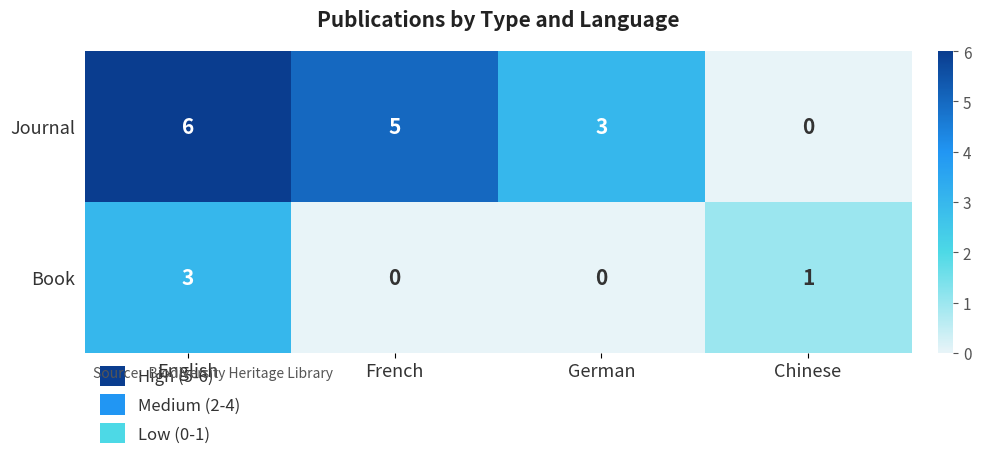

Which label corresponds to the largest value in the chart?

English